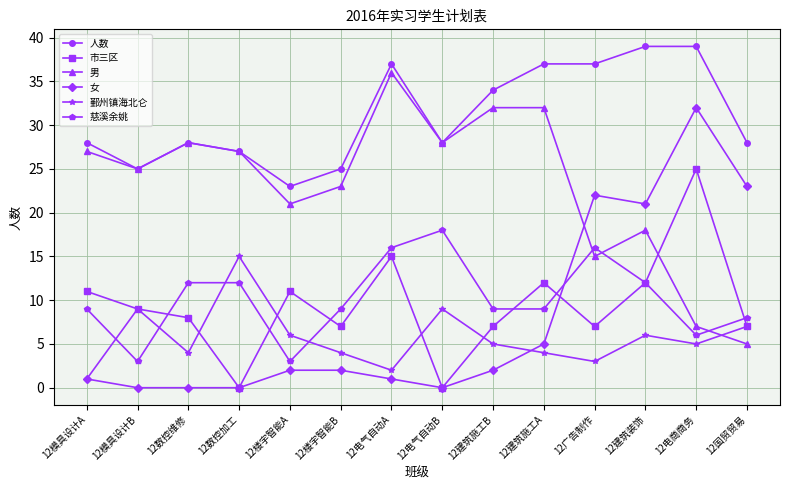

What is the label of the 5th point from the left?

12楼宇智能A